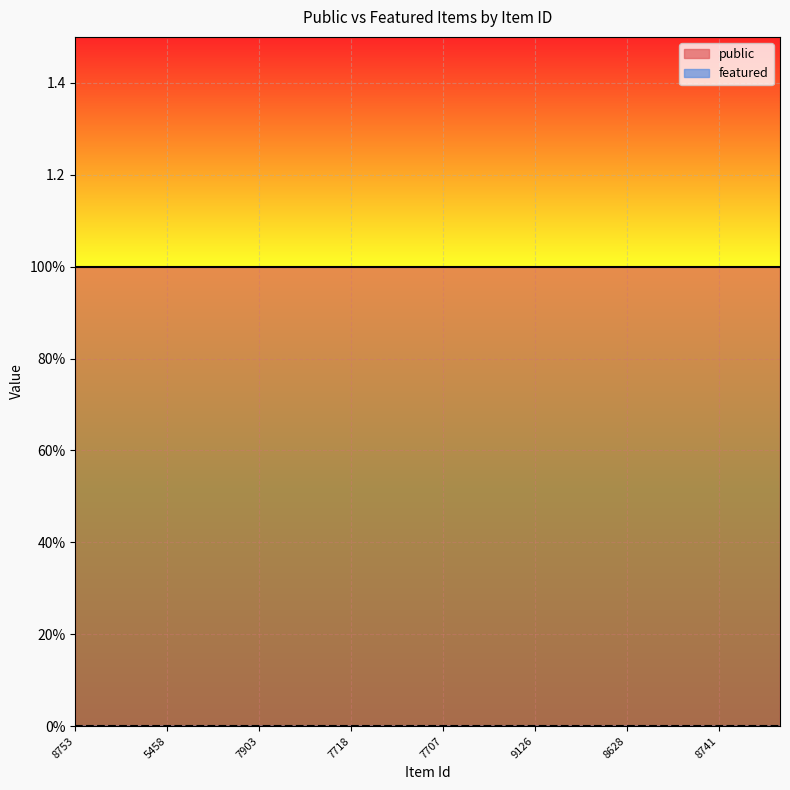

True or false: featured has more than 1 interior local peaks.

False